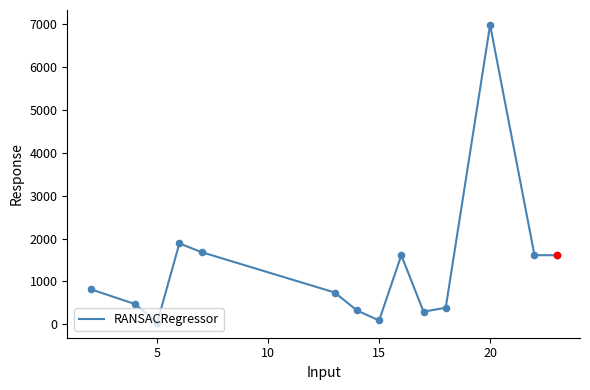

What is the difference between the maximum and minimum values?

6946.6